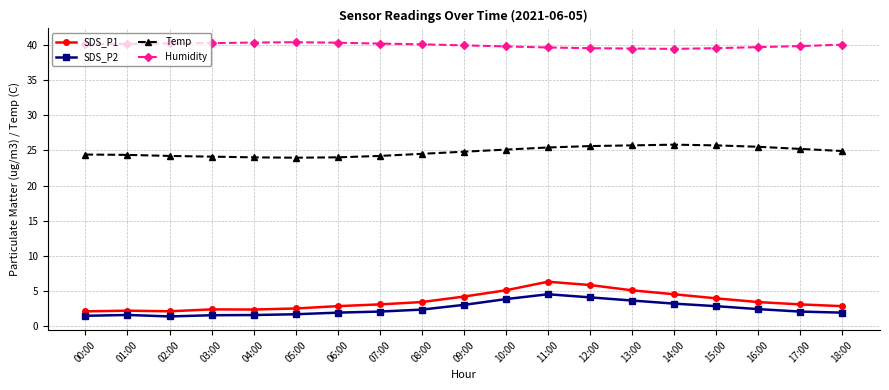

What is the label of the 10th point from the right?

09:00